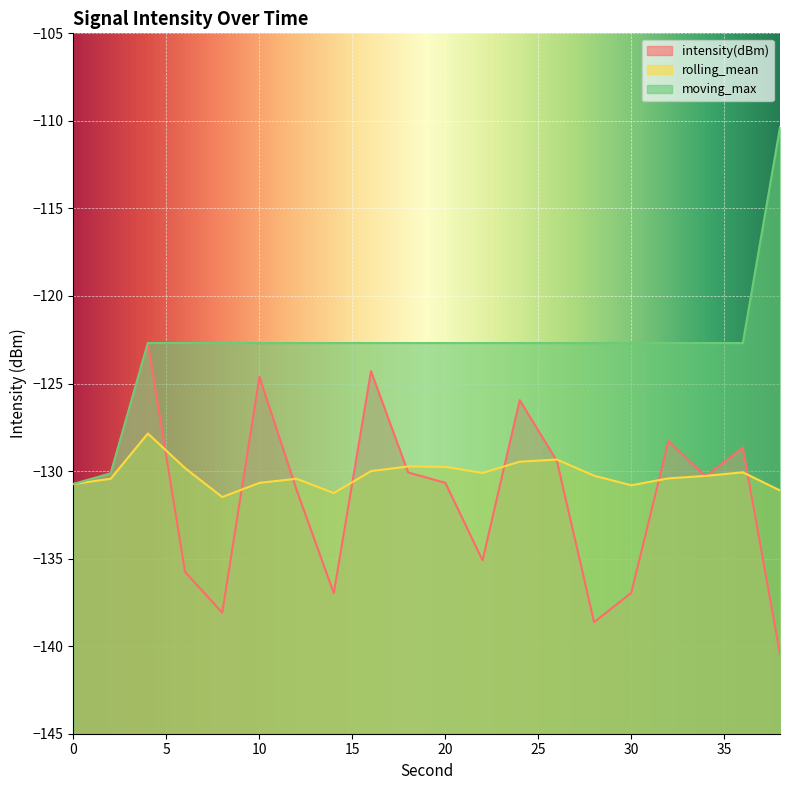

Where is the first local maximum for intensity(dBm)?

4